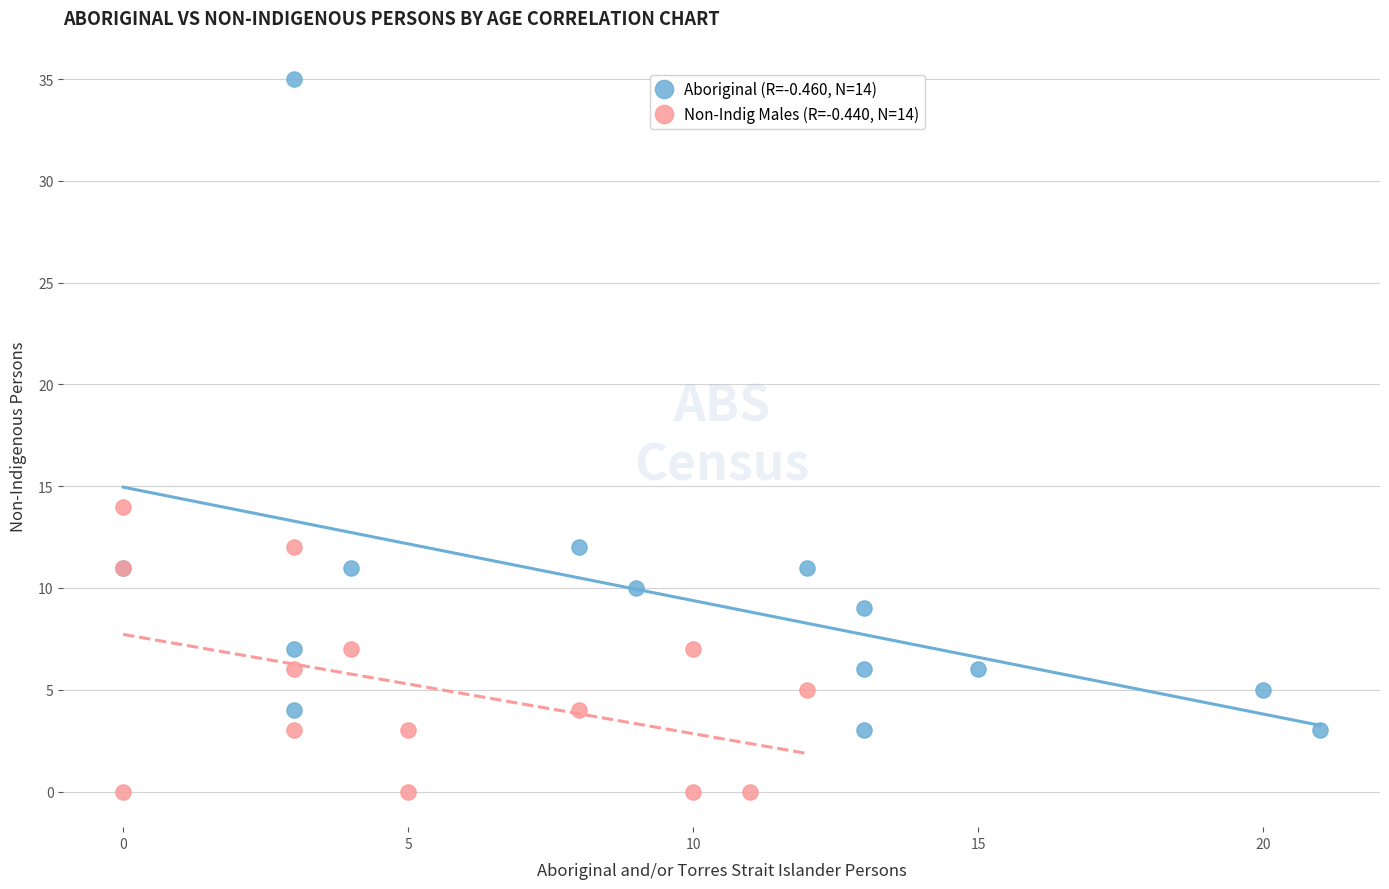

Which series has the widest spread of Y values?

Aboriginal (R=-0.460, N=14)